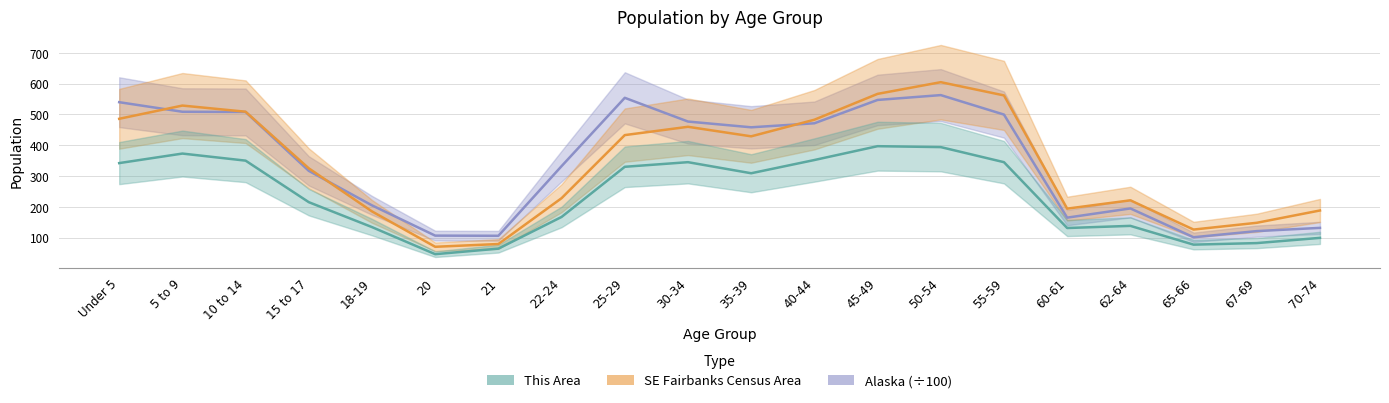

Reading left to right, list all the values displayed in this chart.

This Area: 342.0	373.0	350.0	215.0	134.0	46.0	64.0	167.0	330.0	345.0	309.0	352.0	397.0	394.0	345.0	131.0	138.0	77.0	82.0	99.0
Southeast Fairbanks Census Area: 486.0	529.0	509.0	325.0	185.0	70.0	79.0	228.0	433.0	460.0	429.0	483.0	567.0	605.0	562.0	194.0	221.0	126.0	148.0	188.0
Alaska: 540.0	508.9	508.2	316.8	204.6	106.3	105.8	332.1	554.2	477.1	458.3	471.4	547.3	563.0	499.7	164.7	194.7	101.0	121.0	131.5